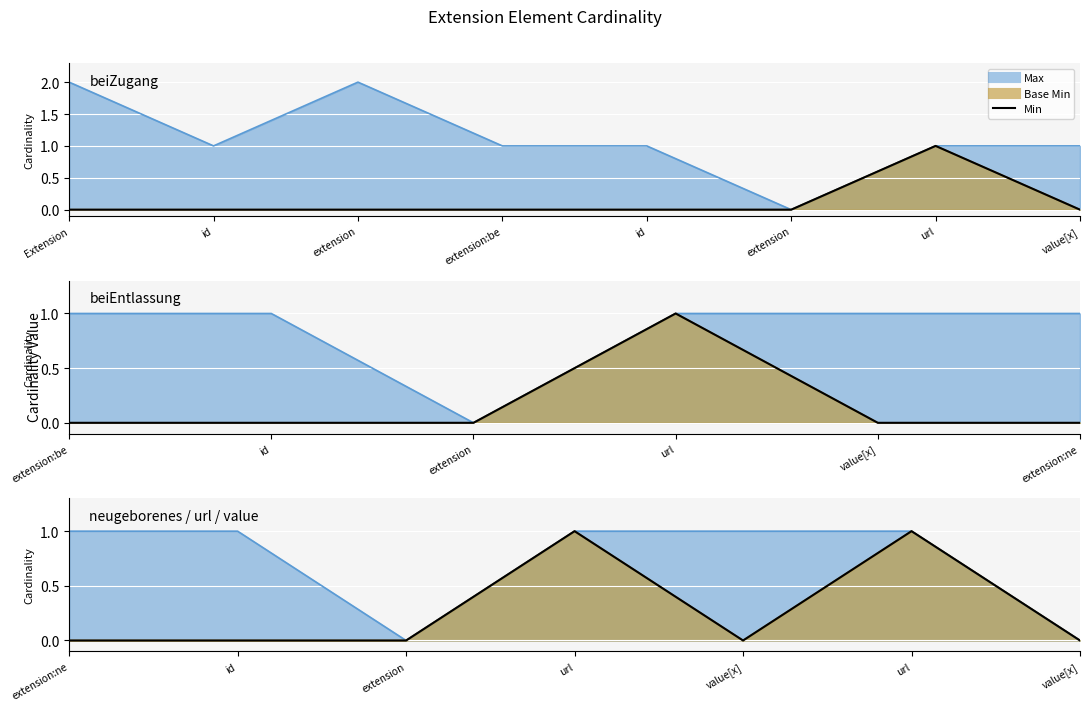

What is the label of the 5th point from the right?

extension